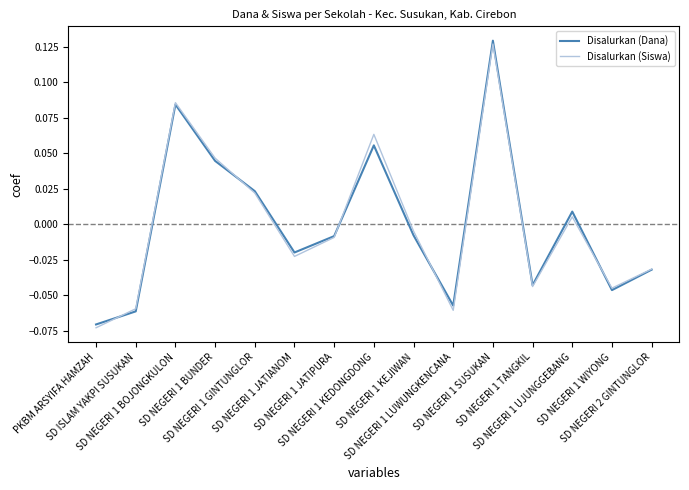

Is this an area chart (filled region under the line)?

No